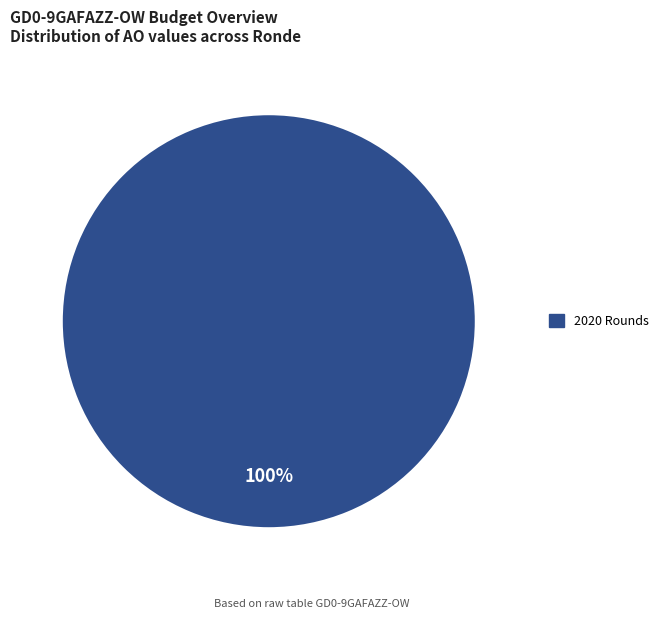

Count the number of slices in the pie.

1